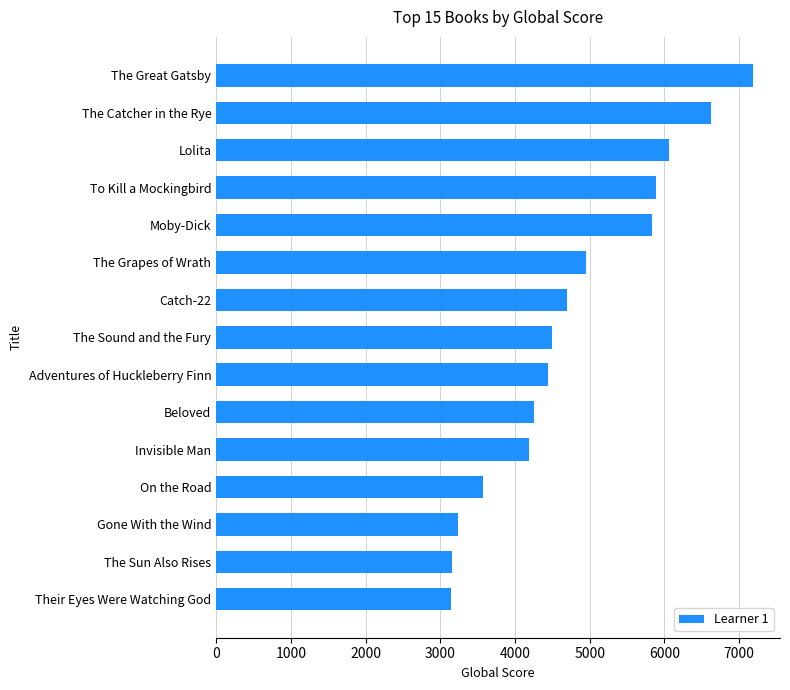

The chart shows a value of 3574 at On the Road. True or false?

True